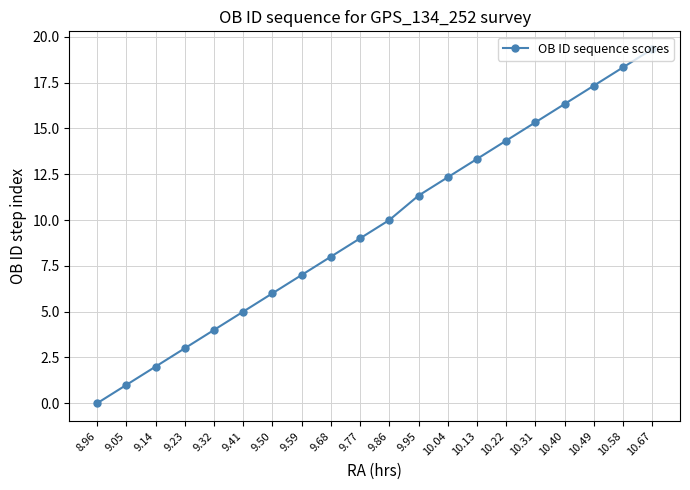

Reading left to right, extract all data points from this chart.

0.0	1.0	2.0	3.0	4.0	5.0	6.0	7.0	8.0	9.0	10.0	11.3	12.3	13.3	14.3	15.3	16.3	17.3	18.3	19.3